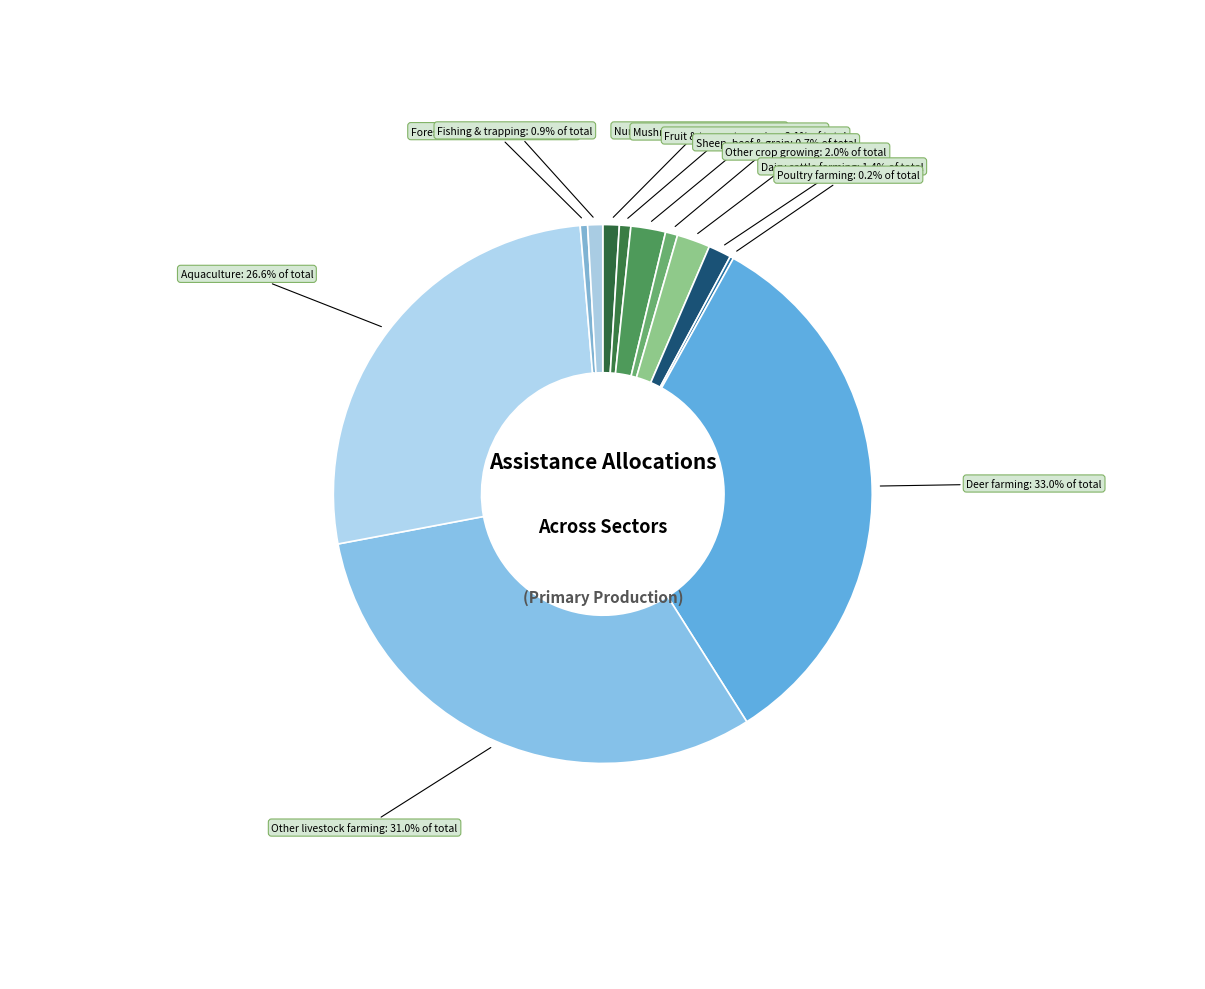

Which category has the biggest portion of the pie?

Deer farming